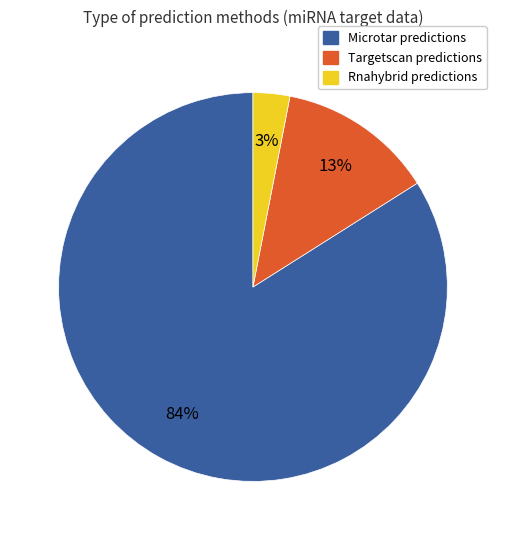

Which slice represents more than half of the pie?

Microtar